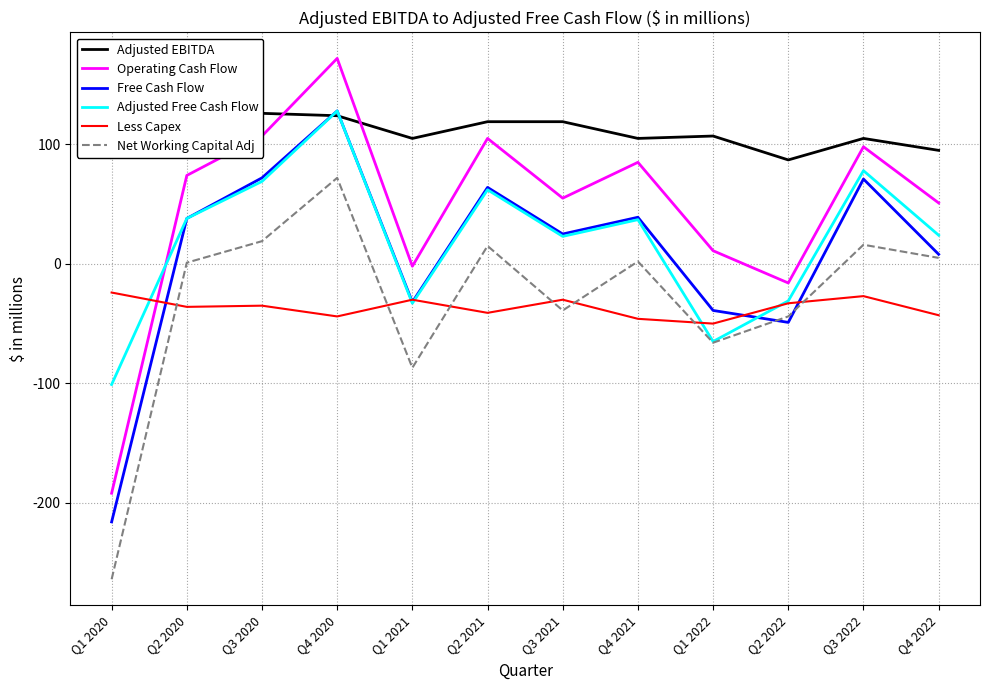

True or false: Less Capex and Adjusted EBITDA intersect in this chart.

False